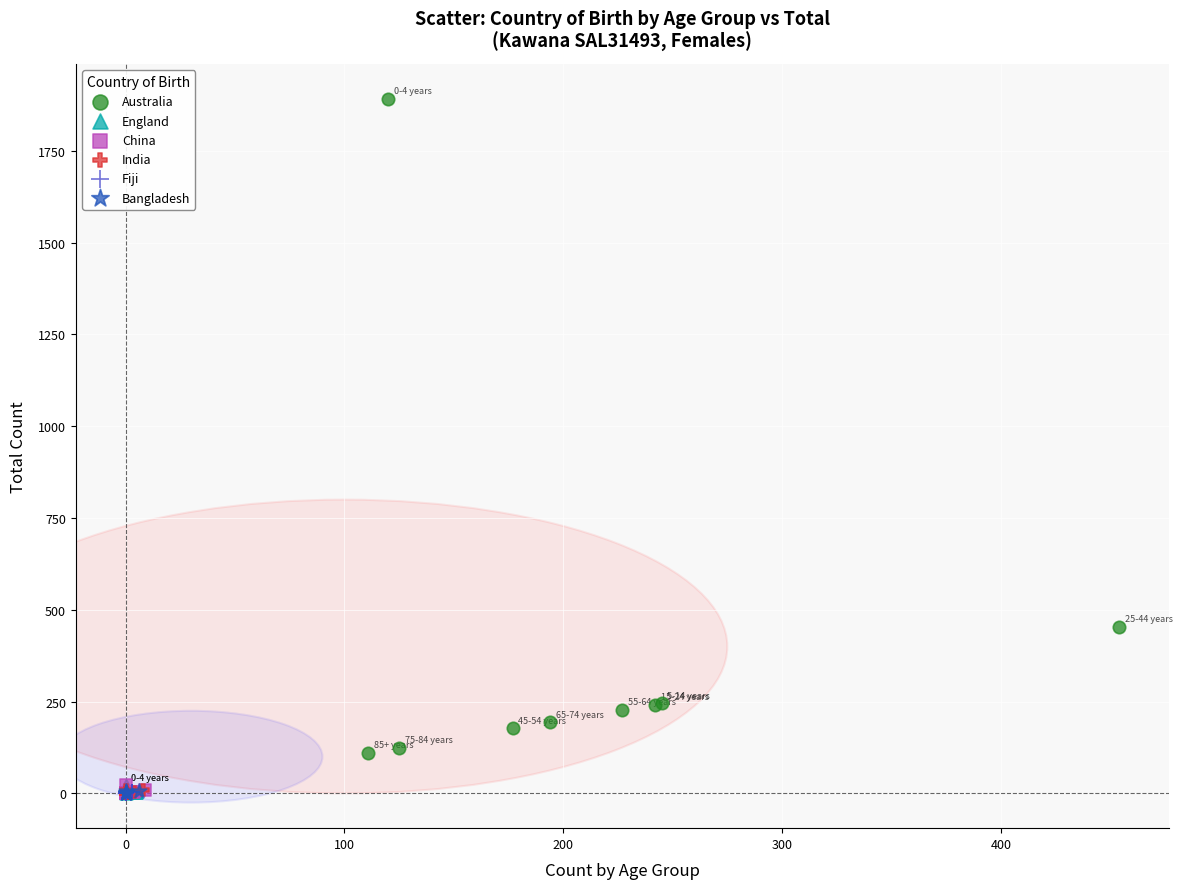

Which series has the widest spread of Y values?

Australia